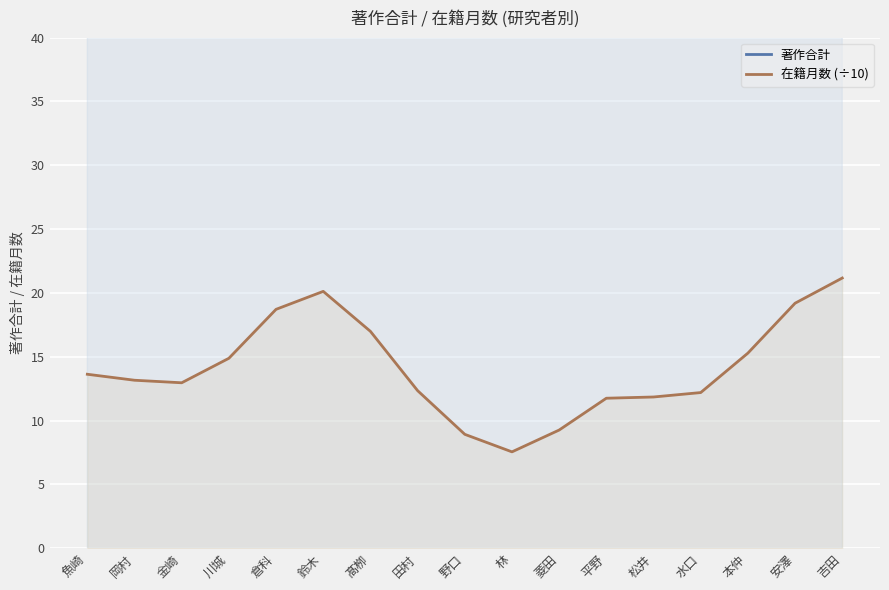

What is the difference between the second highest and second lowest values in the 在籍月数 (÷10) series?

11.2